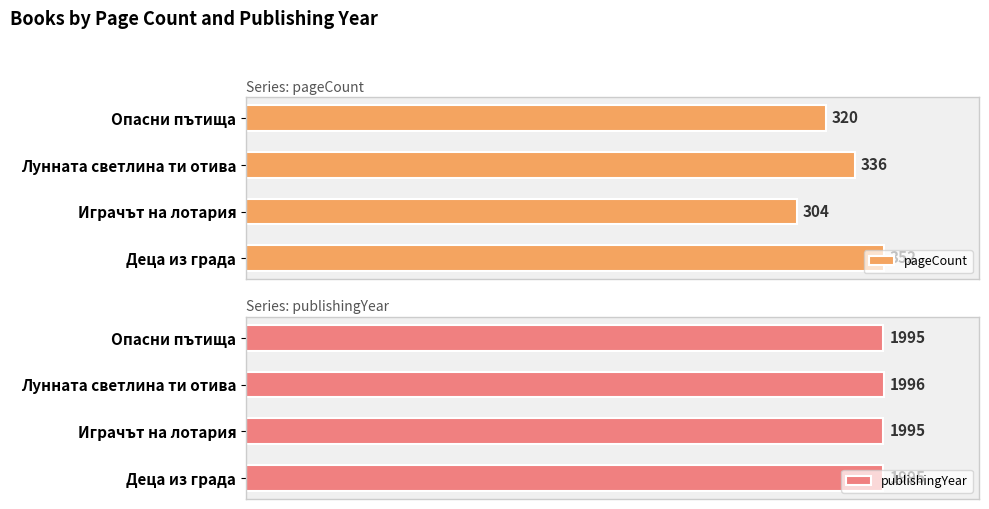

How many groups of bars are there?

4